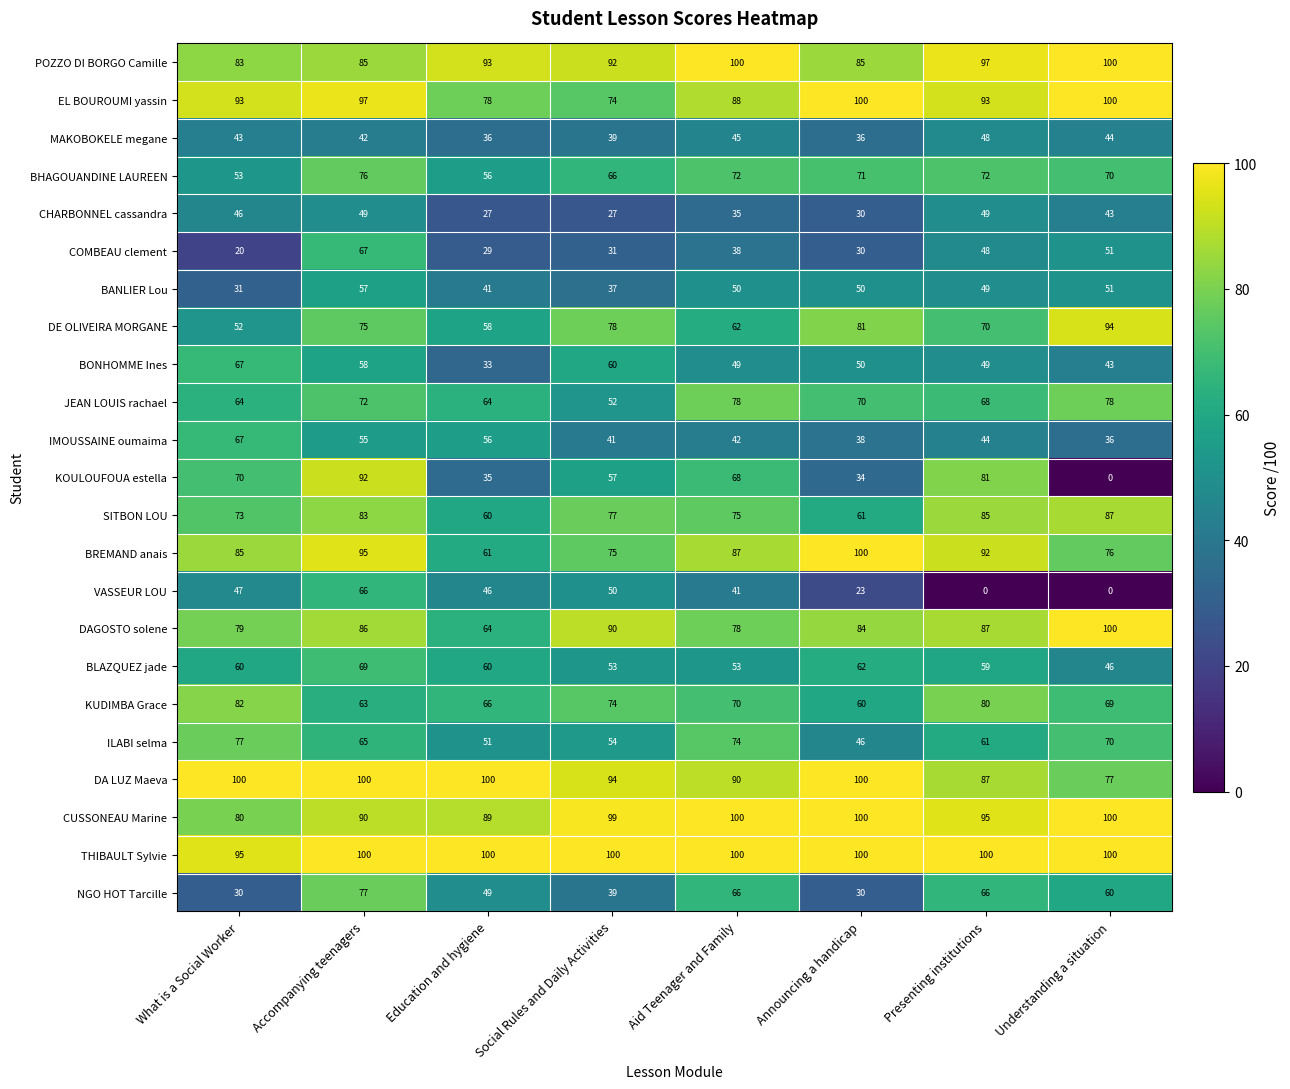

Is it true that VASSEUR LOU equals 25 at Presenting institutions?

False